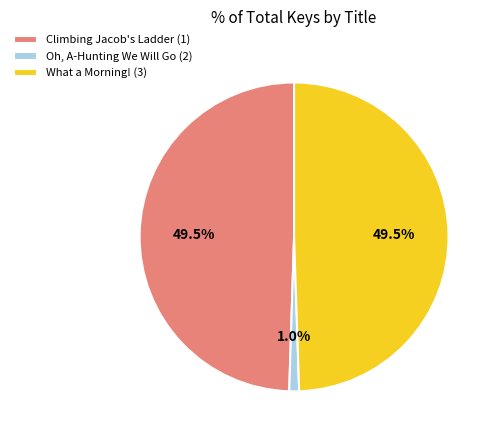

Is Oh, A-Hunting We Will Go (2) the majority of the pie?

No